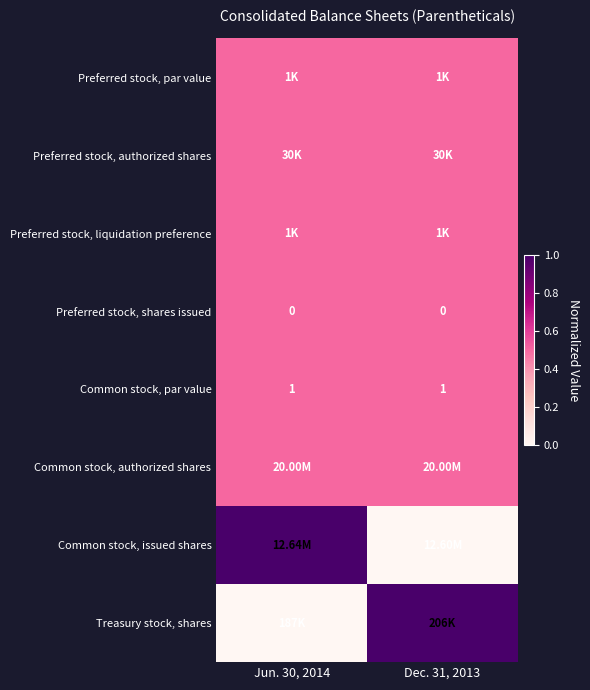

What is the sum of the Common stock, par value values at Dec. 31, 2013 and Jun. 30, 2014?

2.0